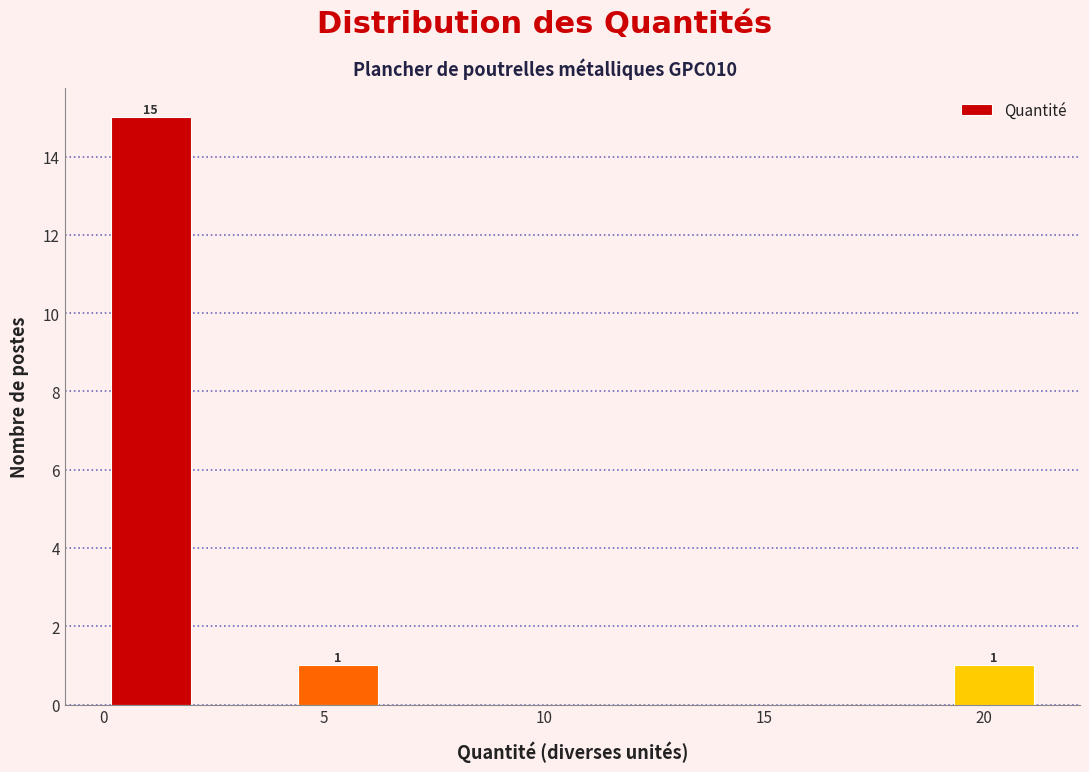

Which range on the x-axis has the tallest bar?

0.0 to 2.0